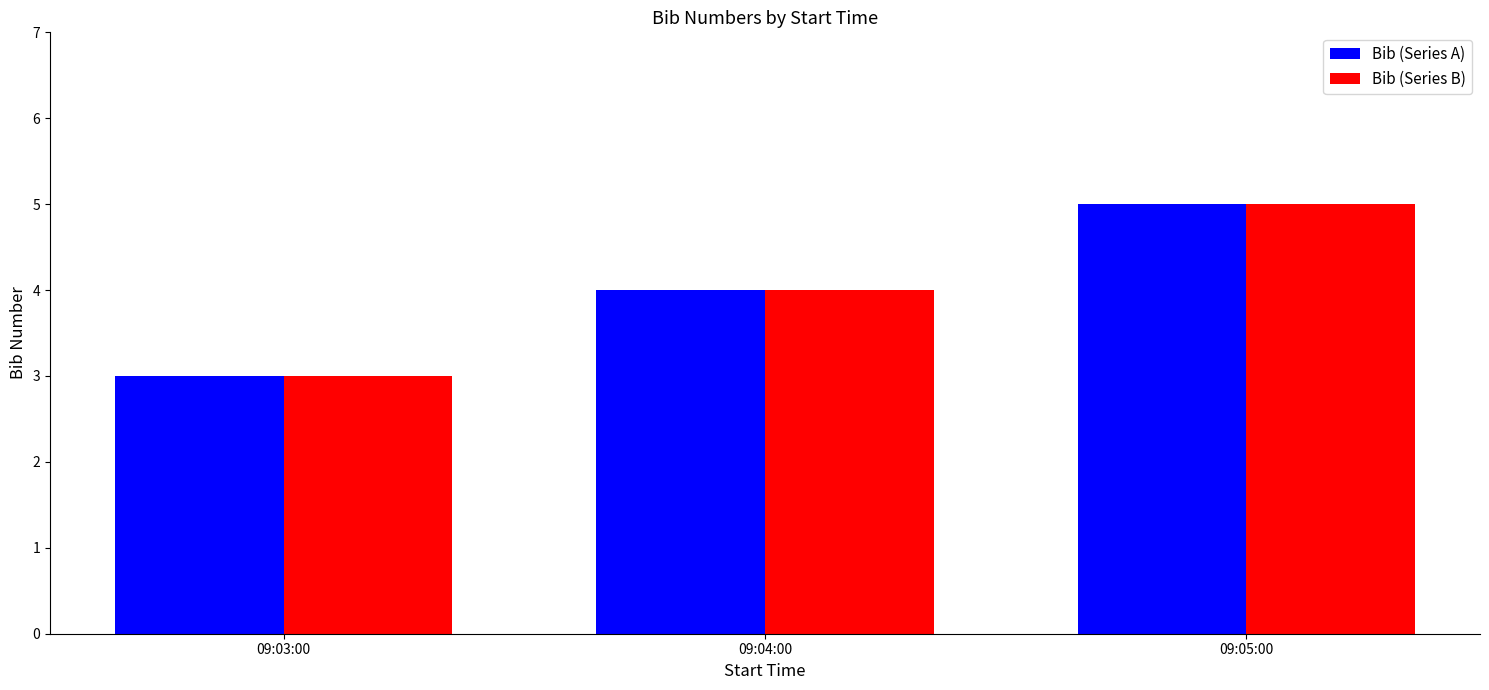

Is it true that Bib (Series B) equals 4 at 09:04:00?

True